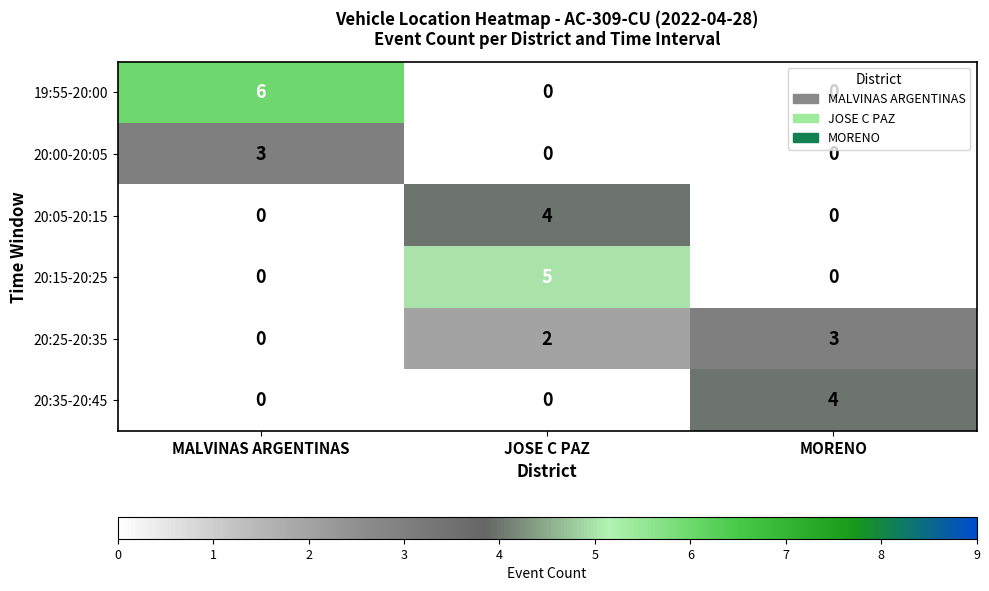

What is the difference between the maximum and minimum values in the 20:35-20:45 series?

4